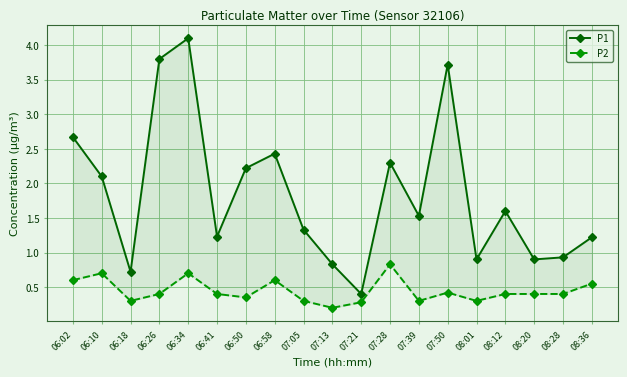

True or false: P2 and P1 cross at least once.

False